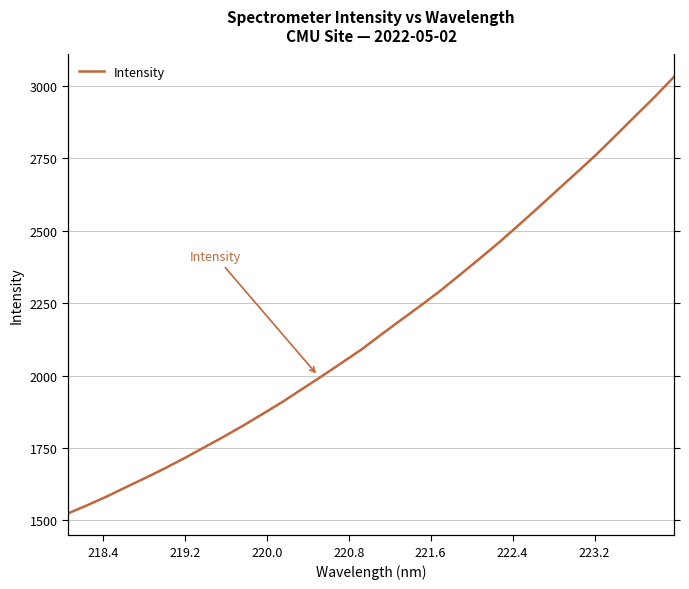

Reading left to right, what are all the values shown in this chart?

1524.4	1553.1	1583.5	1616.3	1648.4	1681.8	1717.1	1754.0	1791.0	1829.6	1870.1	1911.2	1955.5	1999.6	2044.9	2090.6	2141.6	2191.5	2240.9	2291.7	2346.5	2401.8	2458.2	2517.5	2578.1	2639.8	2700.8	2763.0	2829.0	2896.1	2962.6	3032.9